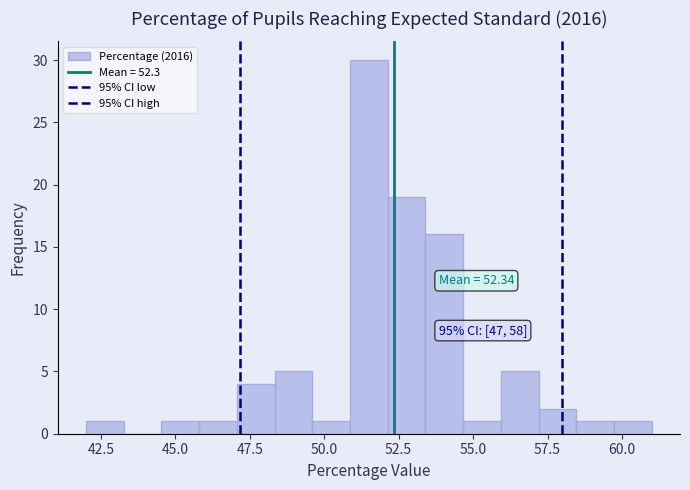

Around what value on the x-axis is the tallest bar? Give the approximate position of its centre, as read against the axis.

51.5